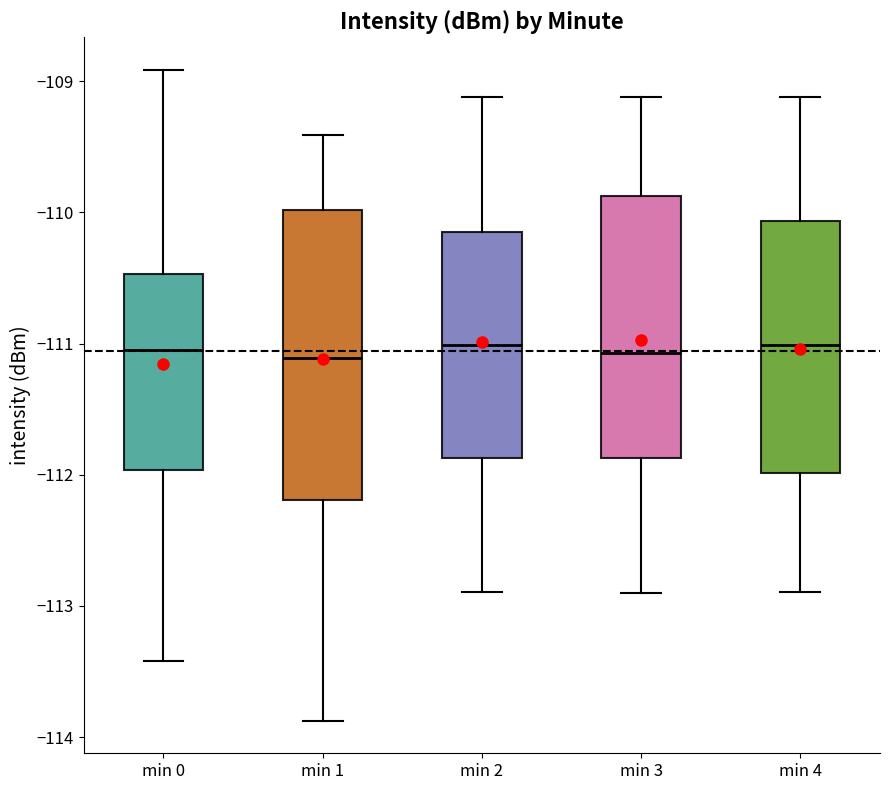

Reading left to right, read every box against the y-axis: the position of its median line, the range the box covers, and the ends of its whiskers. The values are not printed on the chart, so give them approximately, as read against the axis.

min 0: median -111.0, box -112.0 to -110.5, whiskers -113.4 to -108.9
min 1: median -111.1, box -112.2 to -110.0, whiskers -113.9 to -109.4
min 2: median -111.0, box -111.9 to -110.2, whiskers -112.9 to -109.1
min 3: median -111.1, box -111.9 to -109.9, whiskers -112.9 to -109.1
min 4: median -111.0, box -112.0 to -110.1, whiskers -112.9 to -109.1